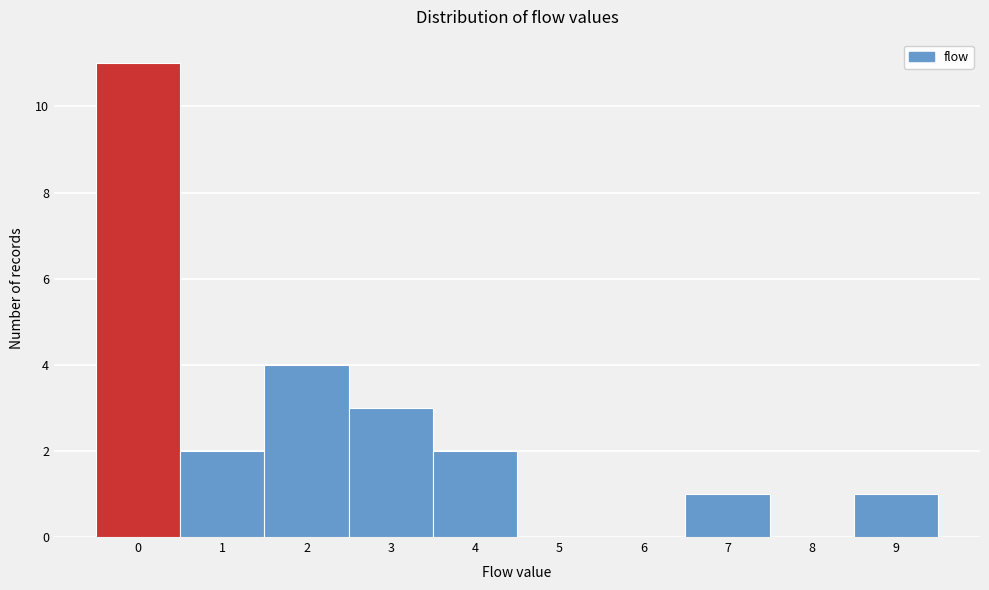

How tall is the bar that spans 1.5 to 2.5 on the x-axis? The values are not printed on the chart, so give them approximately, as read against the axis.

4